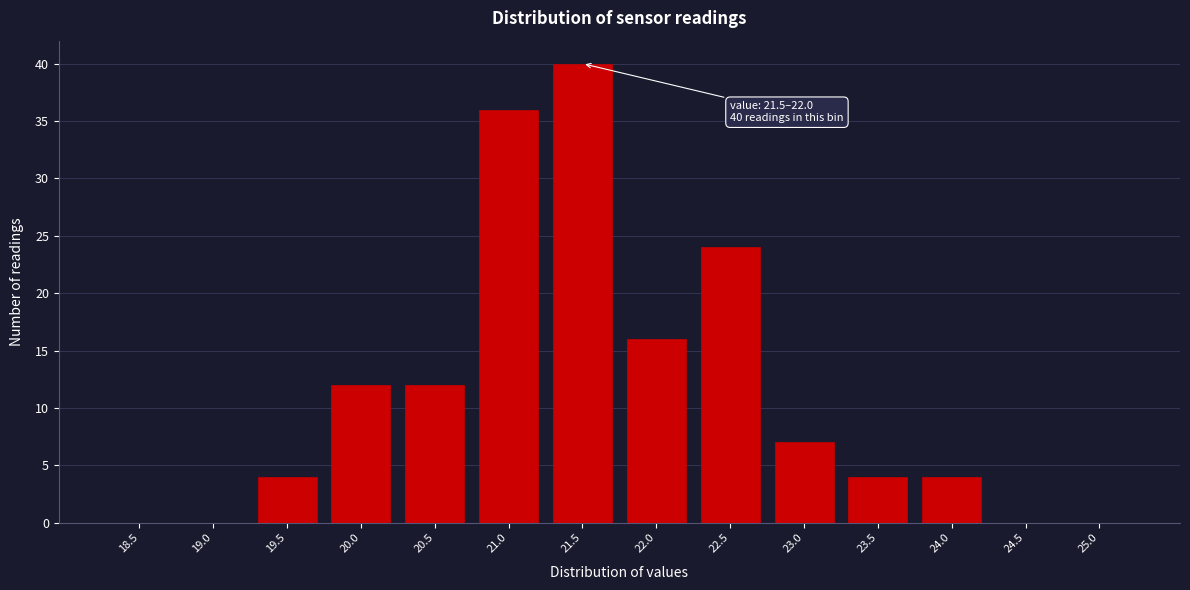

Reading right to left, what are all the values shown in this chart?

25.0=0	24.5=0	24.0=4	23.5=4	23.0=7	22.5=24	22.0=16	21.5=40	21.0=36	20.5=12	20.0=12	19.5=4	19.0=0	18.5=0